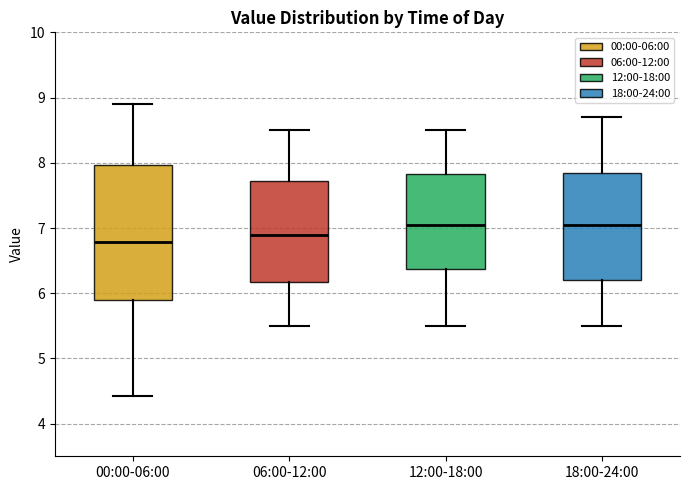

Reading left to right, transcribe this box plot: for each box, give where its median line is, the range the box spans, and where its two whiskers end, as read against the y-axis. The values are not printed on the chart, so give them approximately, as read against the axis.

00:00-06:00: median 6.8, box 5.9 to 8.0, whiskers 4.4 to 8.9
06:00-12:00: median 6.9, box 6.2 to 7.7, whiskers 5.5 to 8.5
12:00-18:00: median 7.1, box 6.4 to 7.8, whiskers 5.5 to 8.5
18:00-24:00: median 7.1, box 6.2 to 7.9, whiskers 5.5 to 8.7